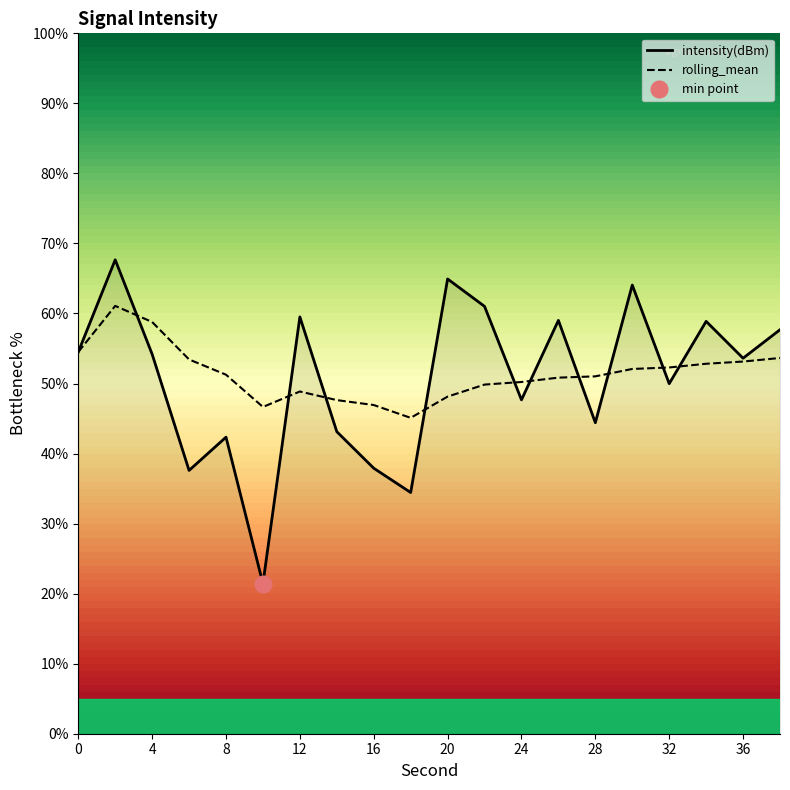

Is it true that intensity(dBm) equals 19.7 at 8?

False